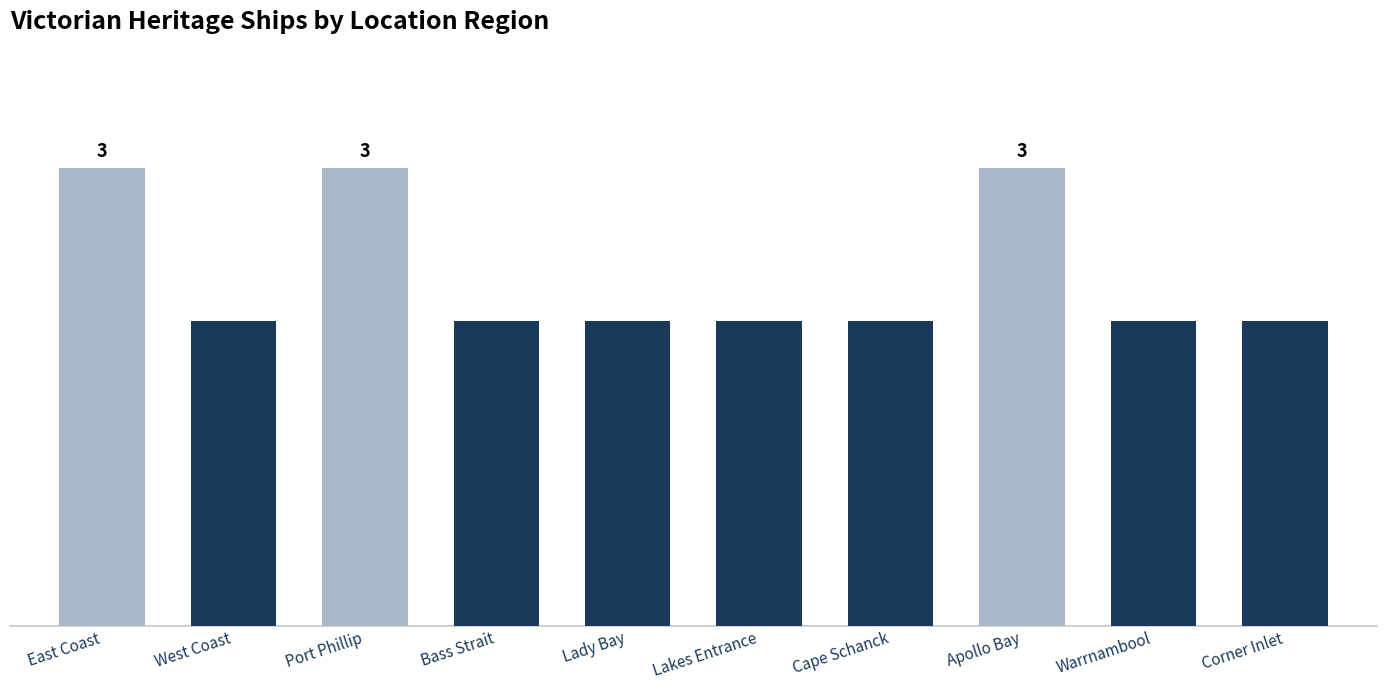

At which label is the value closest to 2?

West Coast